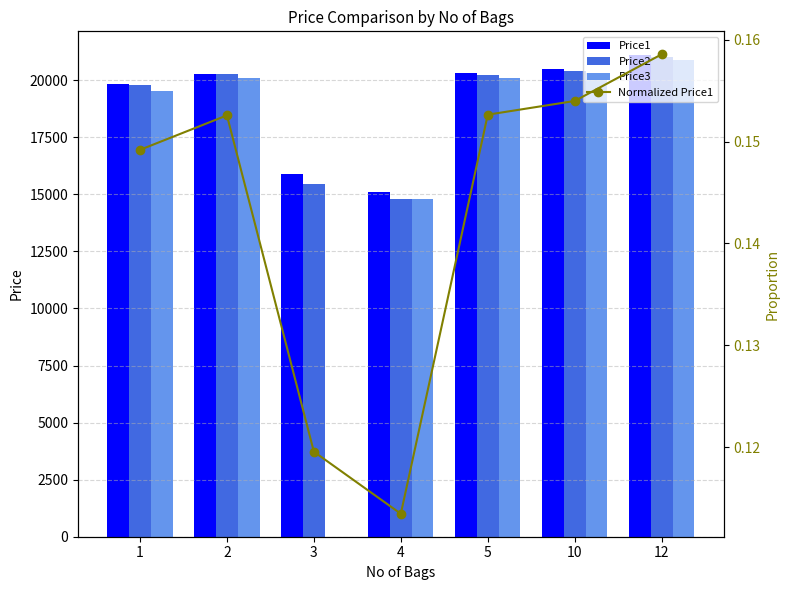

What are all the series names shown in the legend?

Price1, Price2, Price3, Normalized Price1